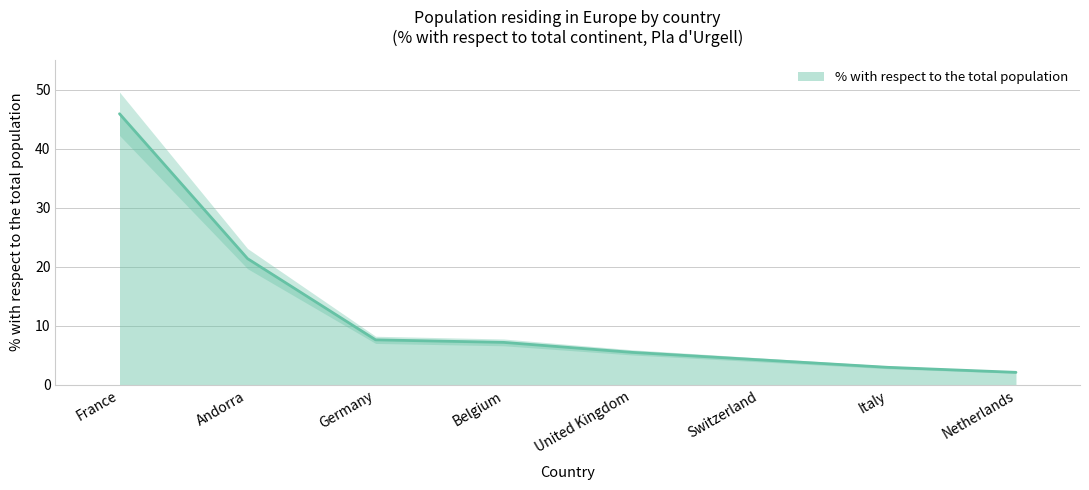

Where does the data first go above 7?

France